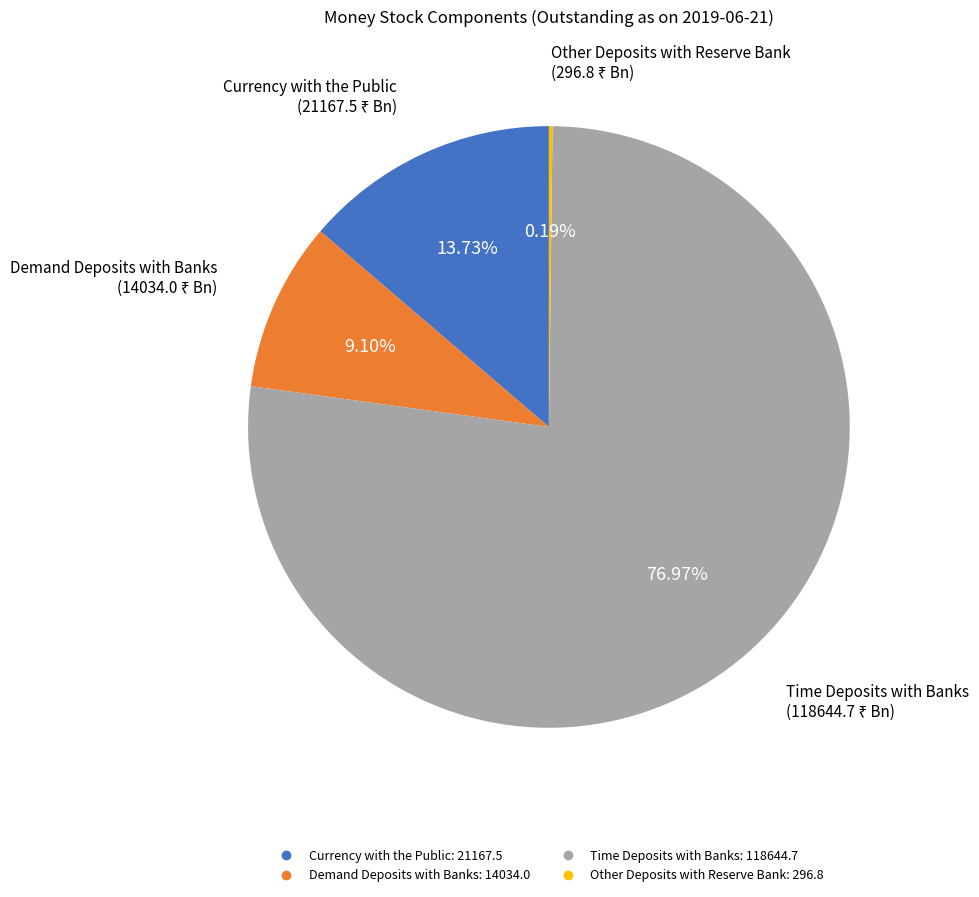

True or false: Demand Deposits with Banks accounts for 9% of the total.

True